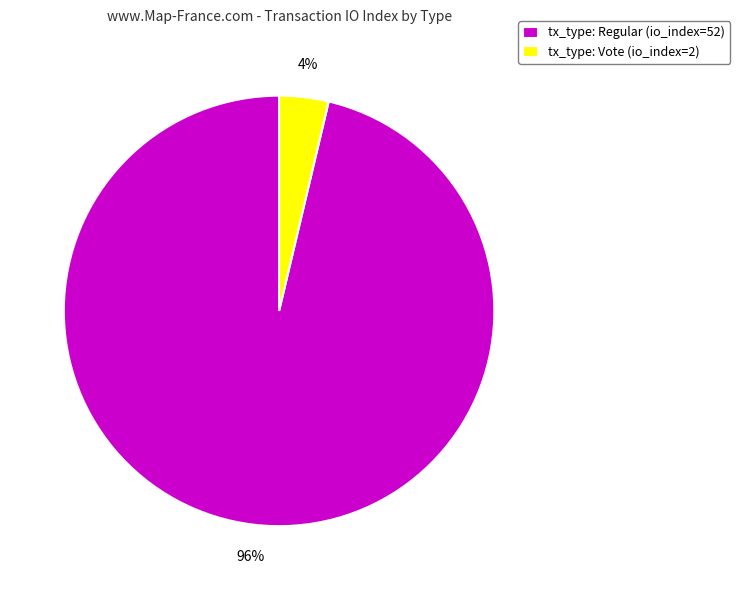

Between tx_type: Regular (io_index=52) and tx_type: Vote (io_index=2), which is larger?

tx_type: Regular (io_index=52)